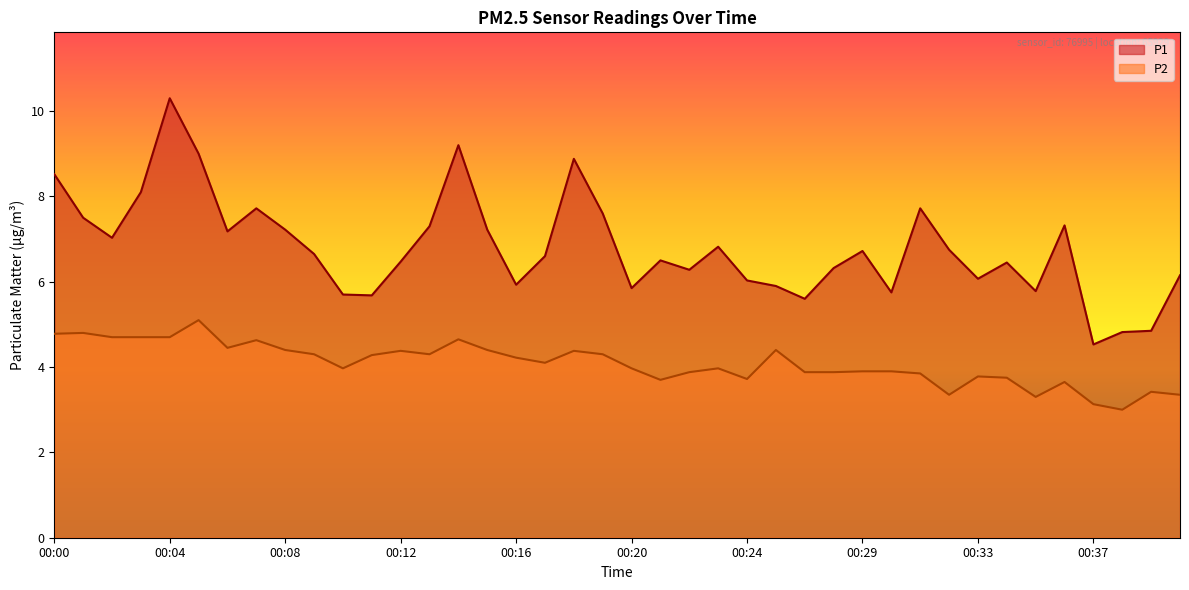

What is the total value across all series at 00:31?

11.6